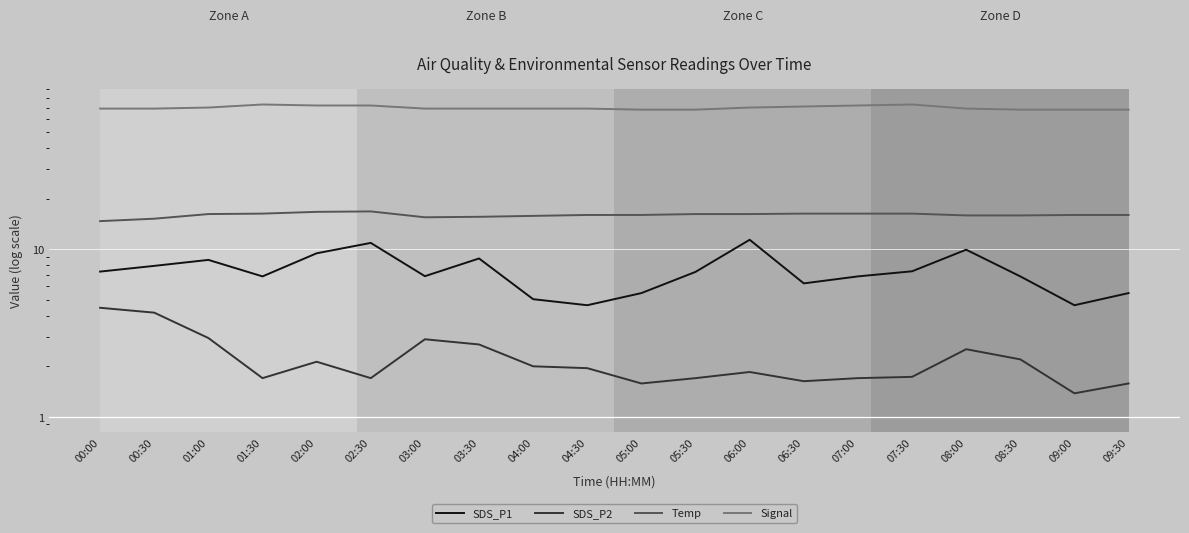

Reading left to right, extract all data points from this chart.

SDS_P1: 7.3	8.0	8.6	6.9	9.4	10.9	6.9	8.8	5.0	4.6	5.5	7.3	11.4	6.2	6.9	7.4	9.9	6.9	4.6	5.5
SDS_P2: 4.5	4.2	3.0	1.7	2.1	1.7	2.9	2.7	2.0	1.9	1.6	1.7	1.9	1.6	1.7	1.7	2.5	2.2	1.4	1.6
Temp: 14.7	15.2	16.2	16.3	16.7	16.8	15.5	15.6	15.8	16.0	16.0	16.2	16.2	16.3	16.3	16.3	15.9	15.9	16.0	16.0
Signal: 69.0	69.0	70.0	73.0	72.0	72.0	69.0	69.0	69.0	69.0	68.0	68.0	70.0	71.0	72.0	73.0	69.0	68.0	68.0	68.0